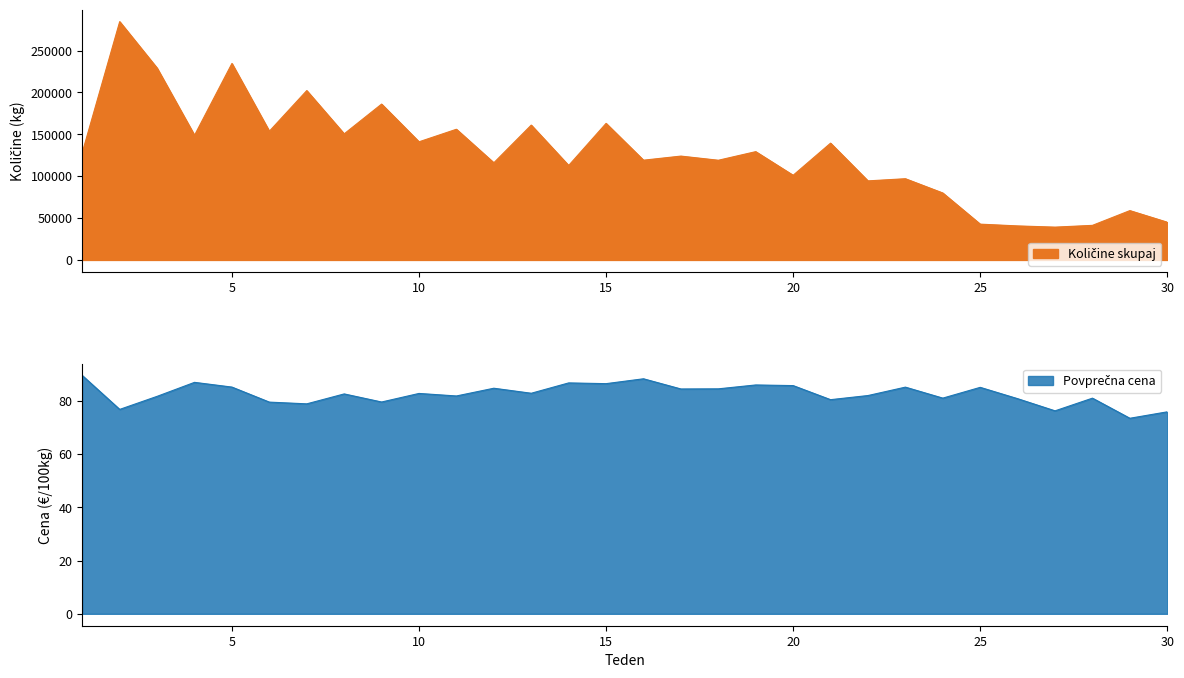

At which category is the sum across all series the highest?

2